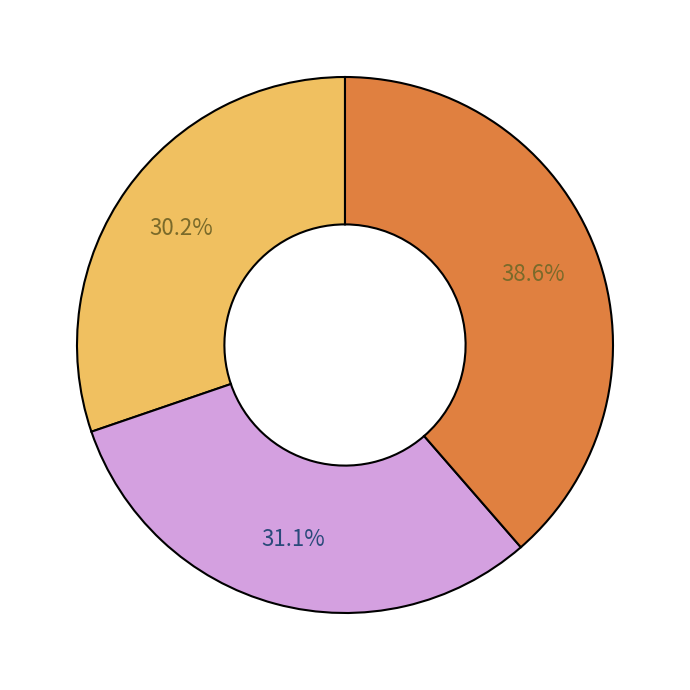

Is there any slice that represents more than half of the pie?

No